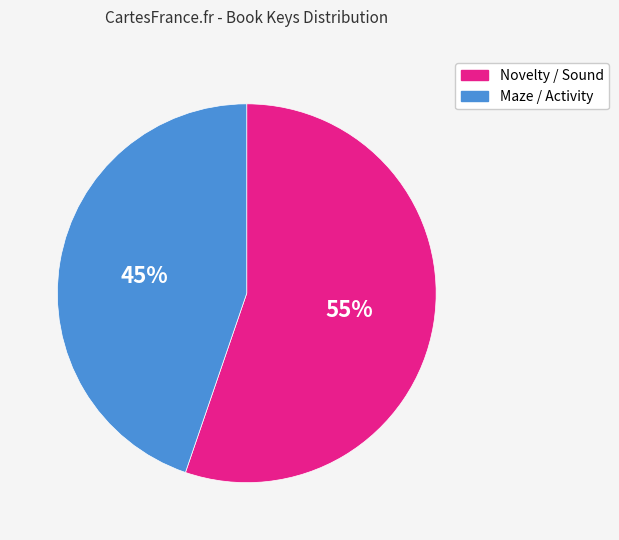

Is there any slice that represents more than half of the pie?

Yes